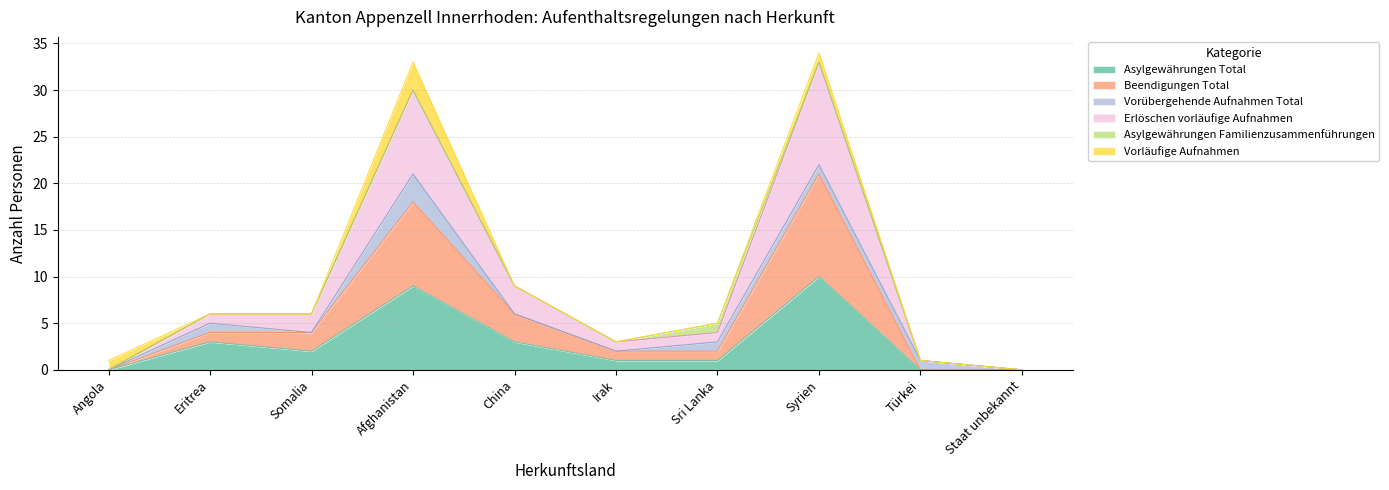

Is the value of Erlöschen vorläufige Aufnahmen at Staat unbekannt greater than the value of Asylgewährungen Total at Afghanistan?

No